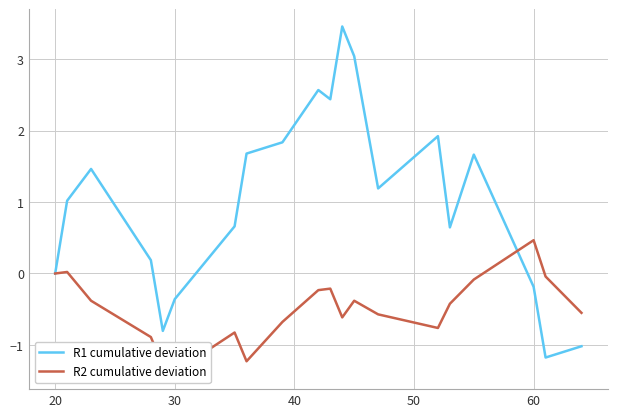

What is the difference between the maximum and minimum values in the R2 cumulative deviation series?

1.8